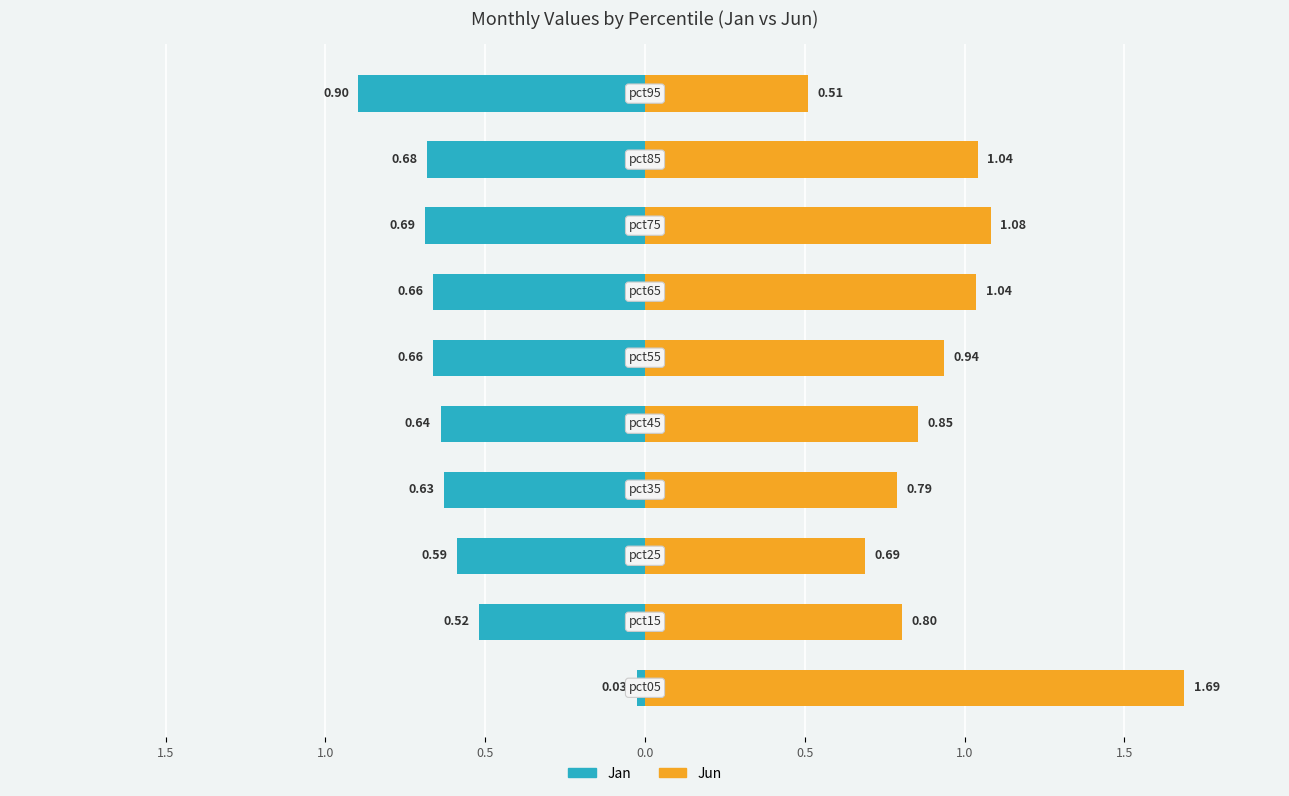

What is the average value of the Jan series?

-0.6